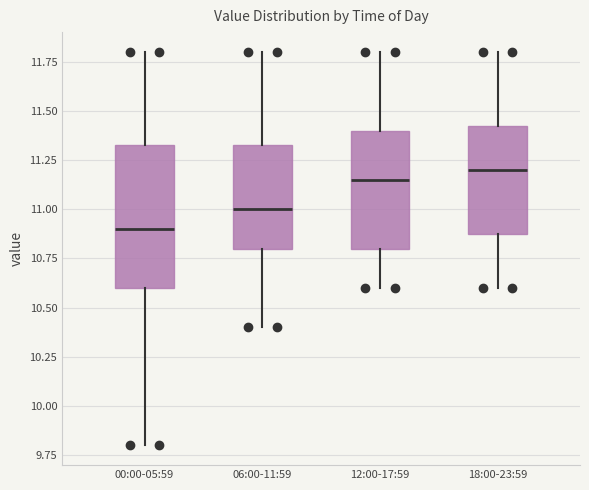

Reading left to right, transcribe this box plot: for each box, give where its median line is, the range the box spans, and where its two whiskers end, as read against the y-axis. The values are not printed on the chart, so give them approximately, as read against the axis.

00:00-05:59: median 10.90, box 10.60 to 11.35, whiskers 9.80 to 11.80
06:00-11:59: median 11.00, box 10.80 to 11.35, whiskers 10.40 to 11.80
12:00-17:59: median 11.15, box 10.80 to 11.40, whiskers 10.60 to 11.80
18:00-23:59: median 11.20, box 10.90 to 11.45, whiskers 10.60 to 11.80